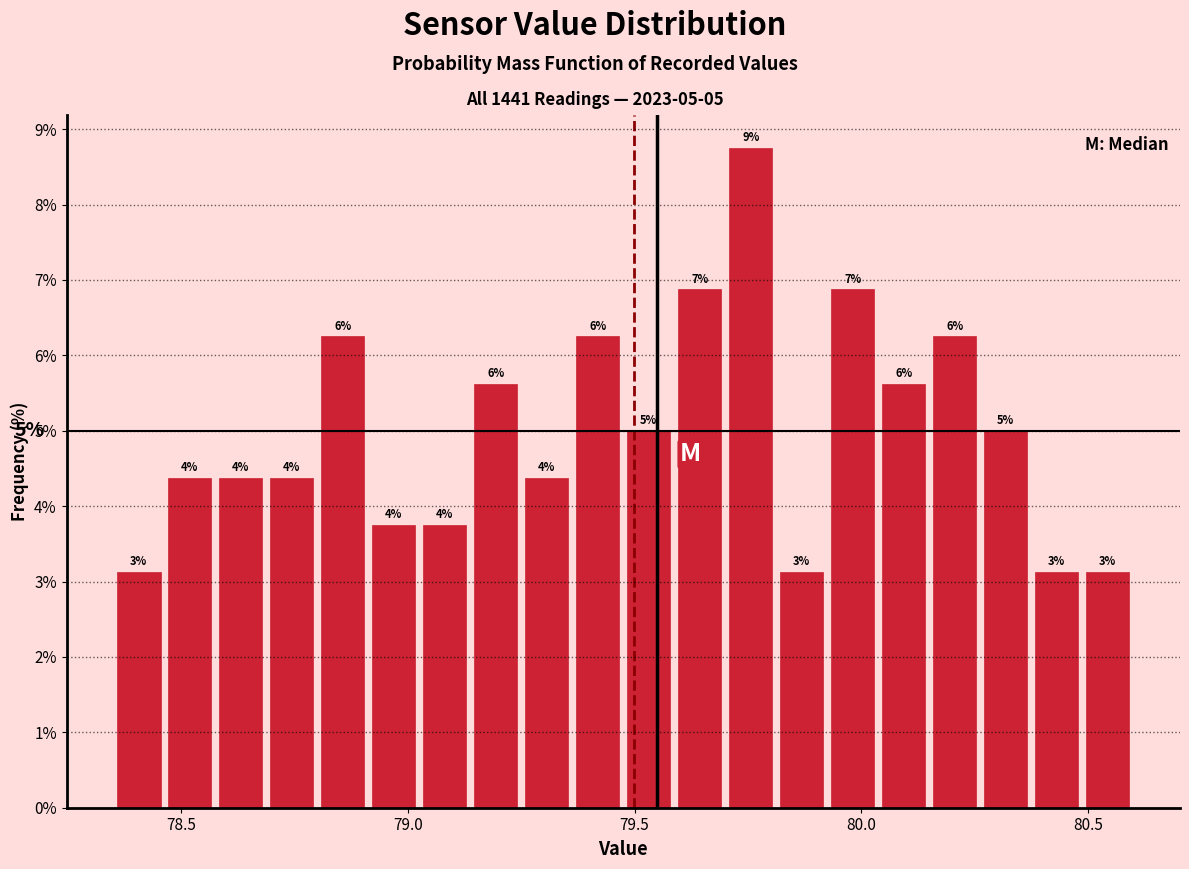

Read against the x-axis, roughly where is the centre of the tallest bar?

79.75